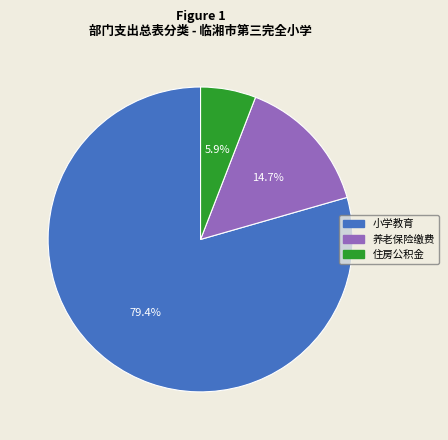

Does any single category account for the majority?

Yes